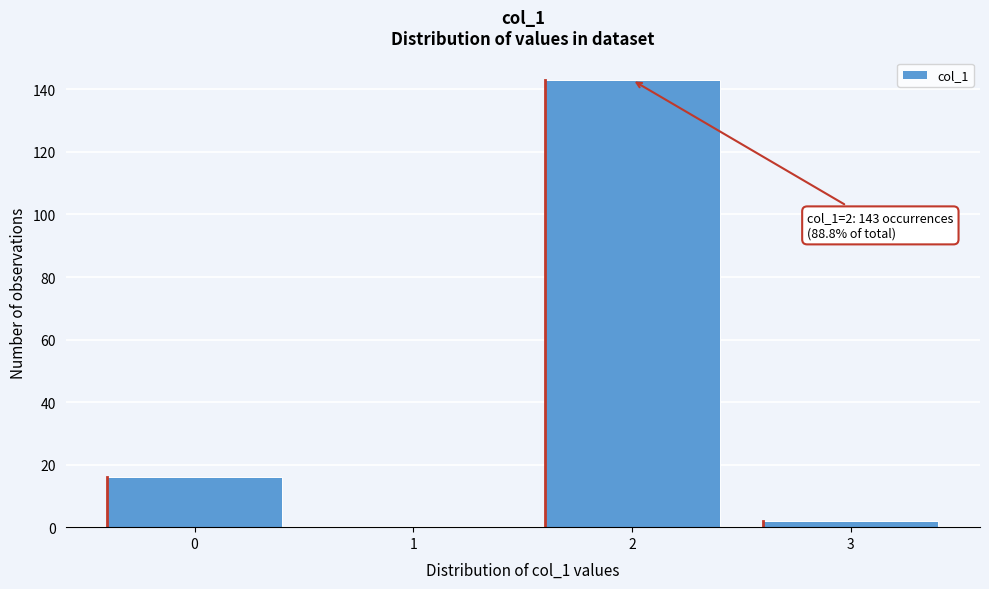

Reading left to right, list all the values displayed in this chart.

0=16	1=0	2=143	3=2